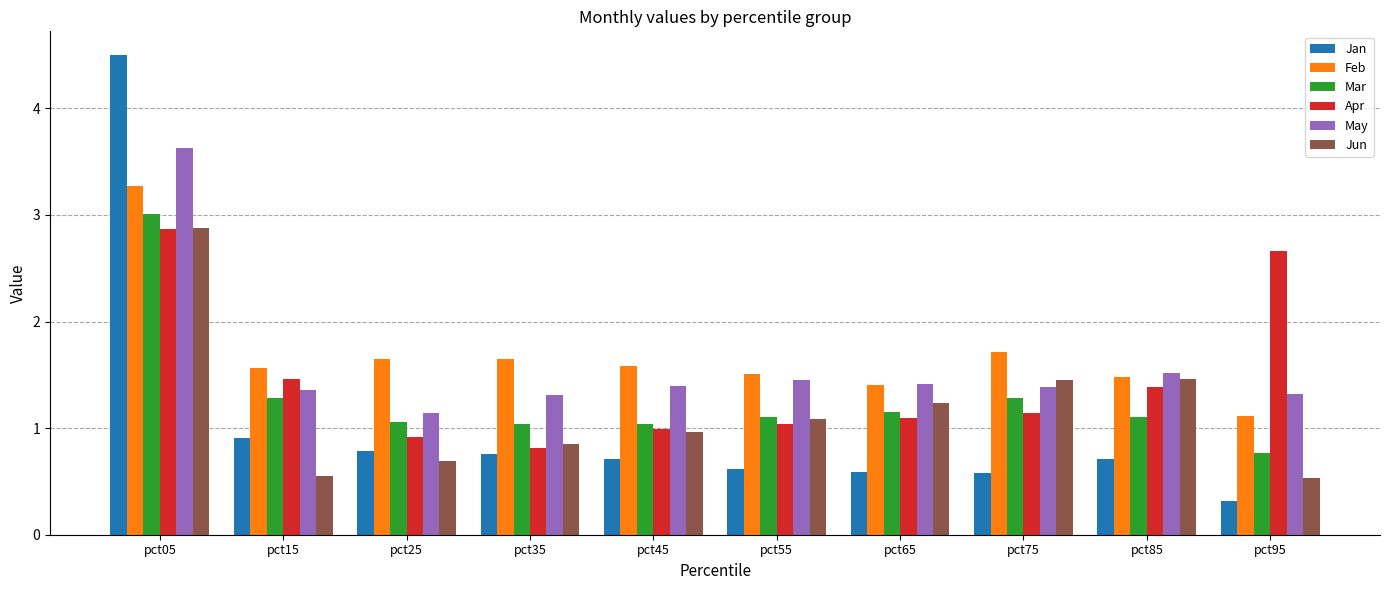

What is the difference between the Mar values at pct95 and pct25?

0.3